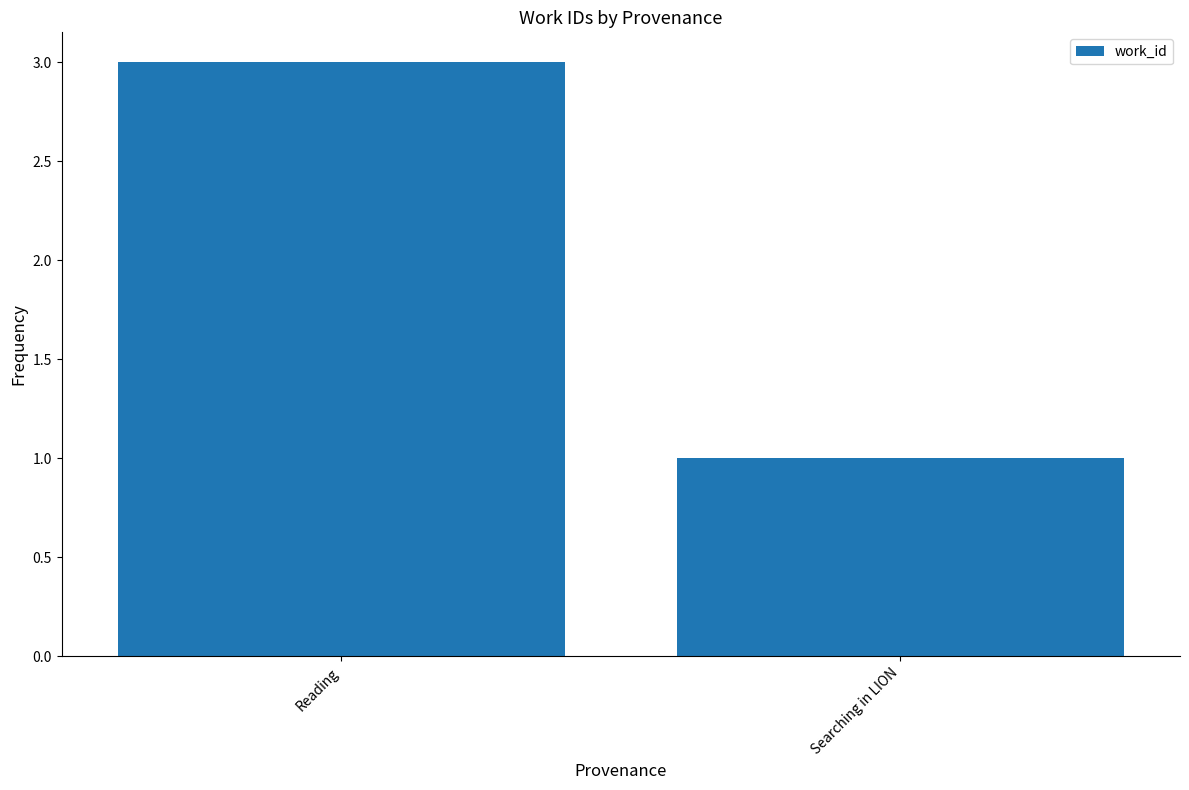

List the labels in order of value, smallest first.

Searching in LION, Reading